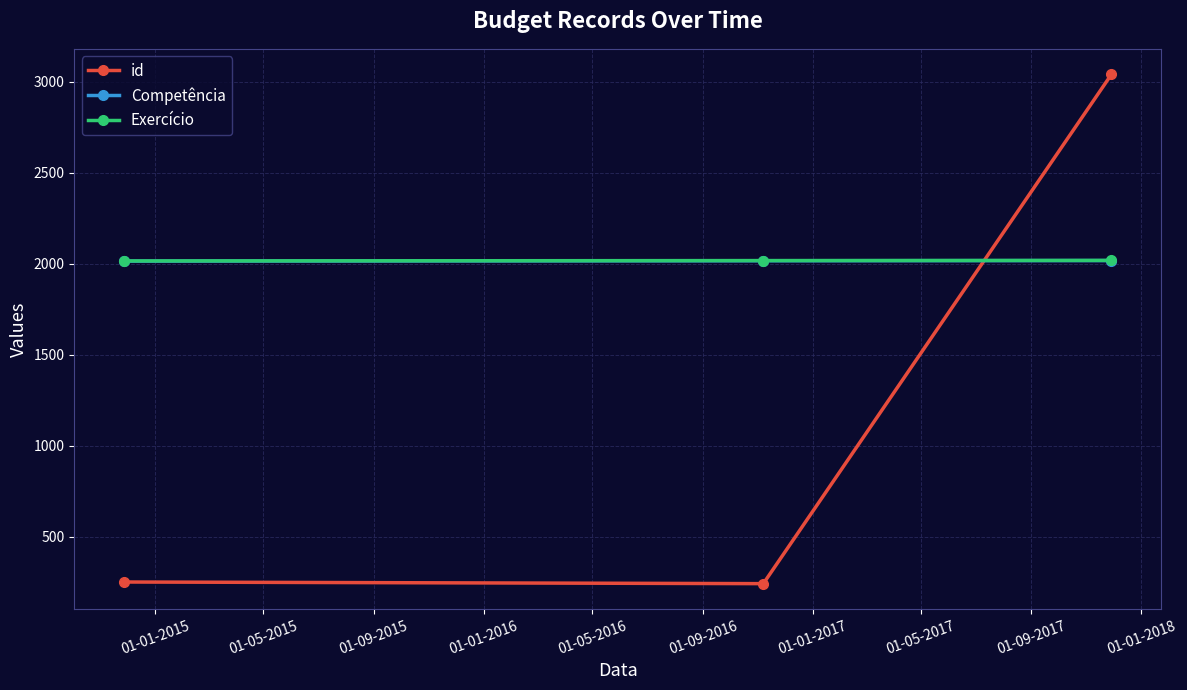

Which series has the widest spread of values?

id